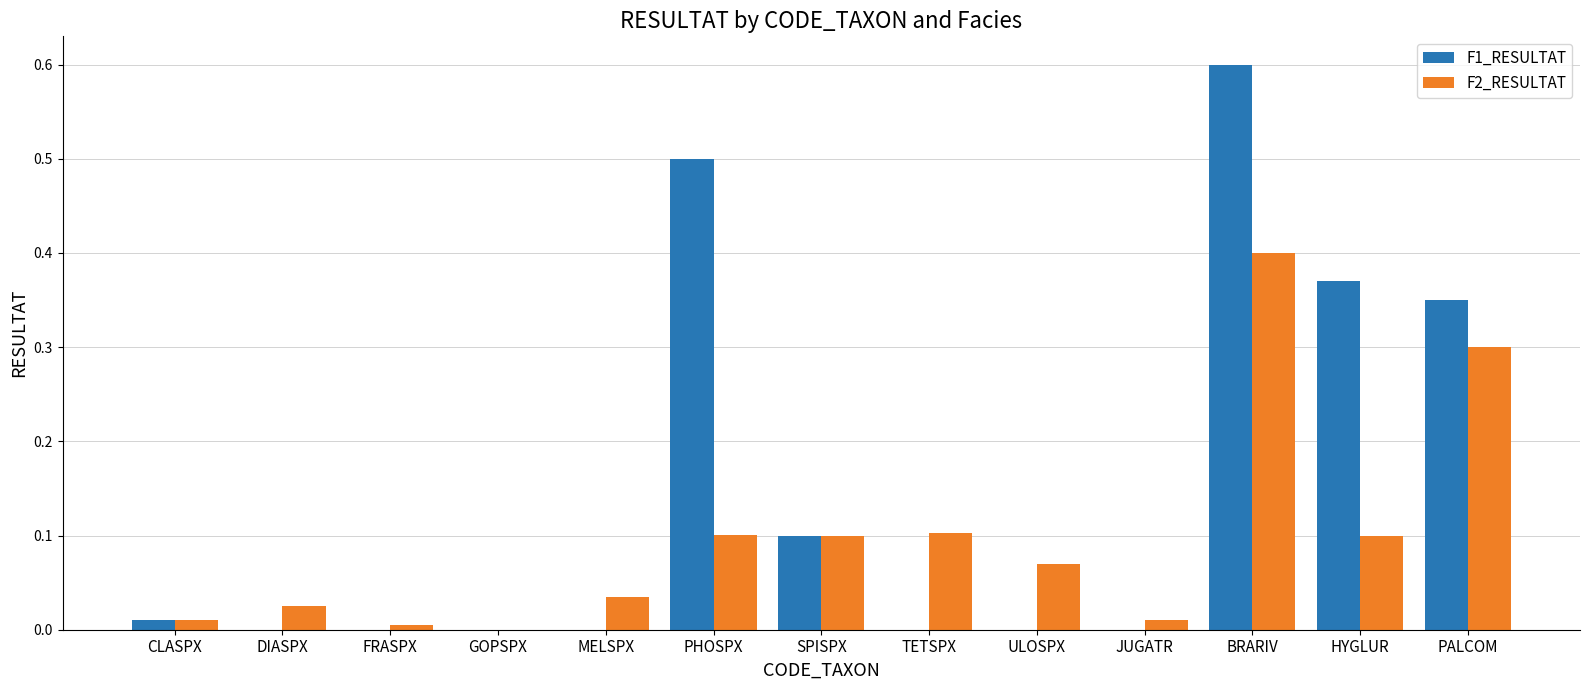

Which category has the highest value across all series?

BRARIV